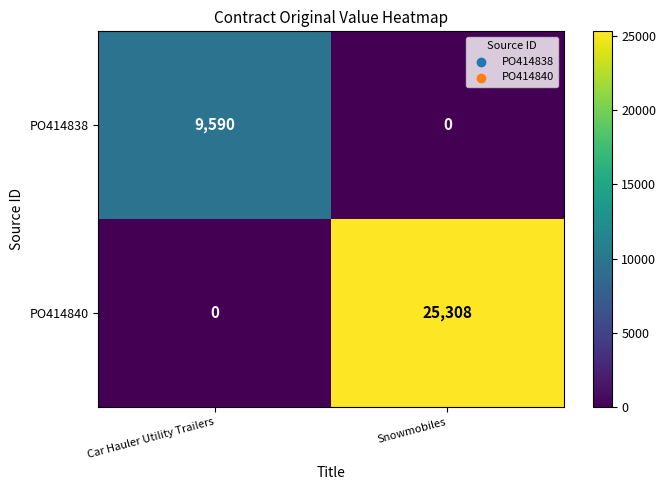

Which series has the largest range (max minus min)?

PO414840